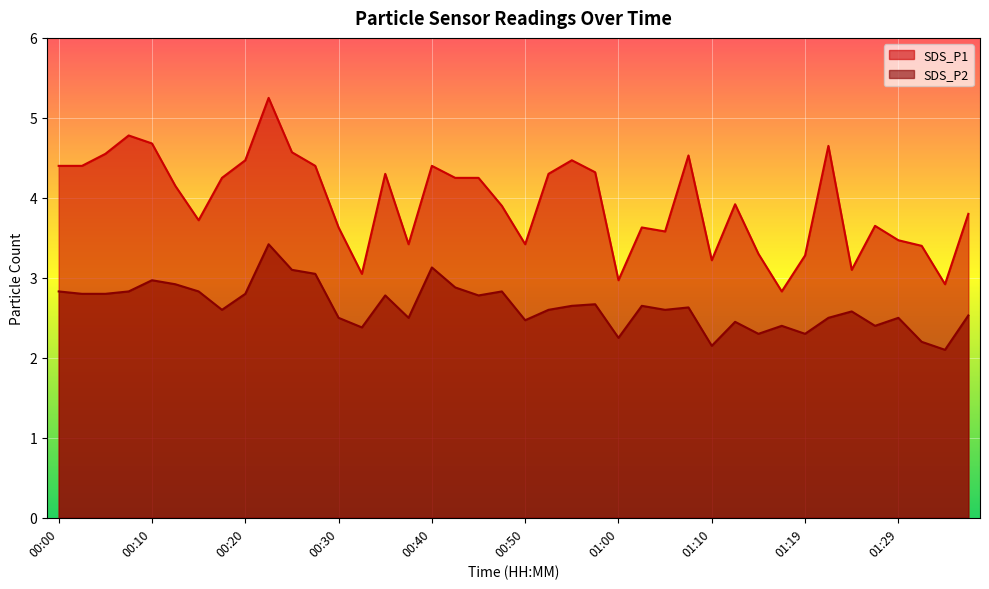

Which category has the highest value across all series?

00:23